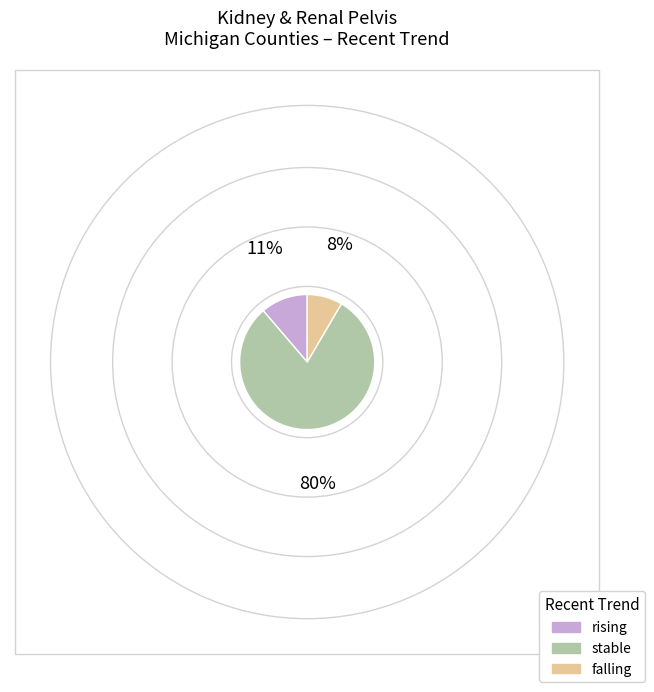

What is the largest slice in the pie chart?

stable